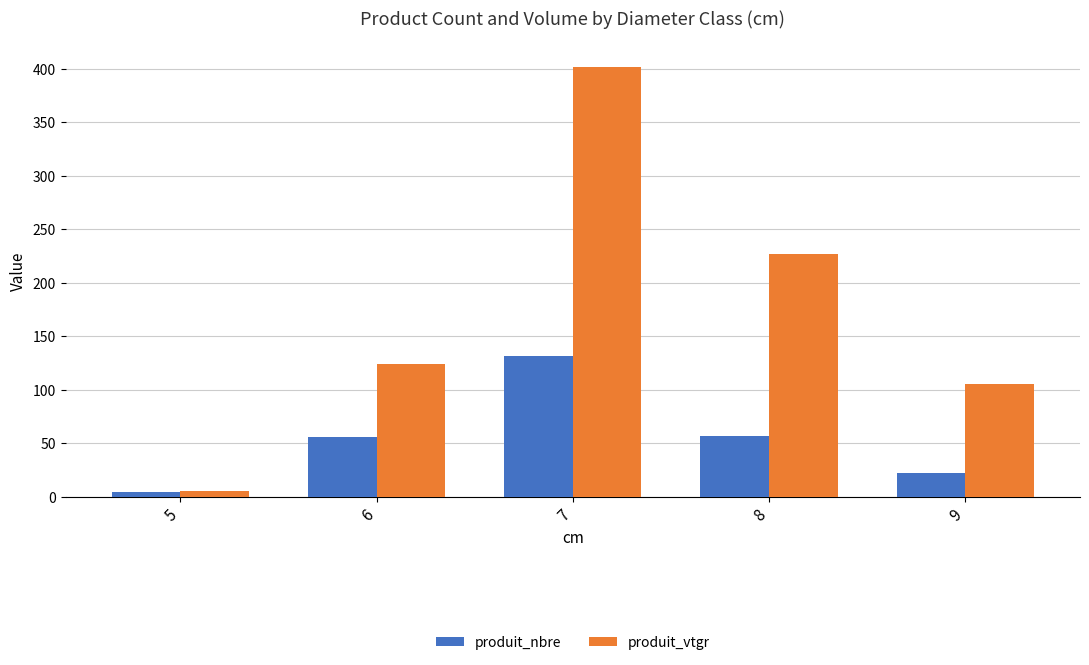

Which series has the largest total across all categories?

produit_vtgr